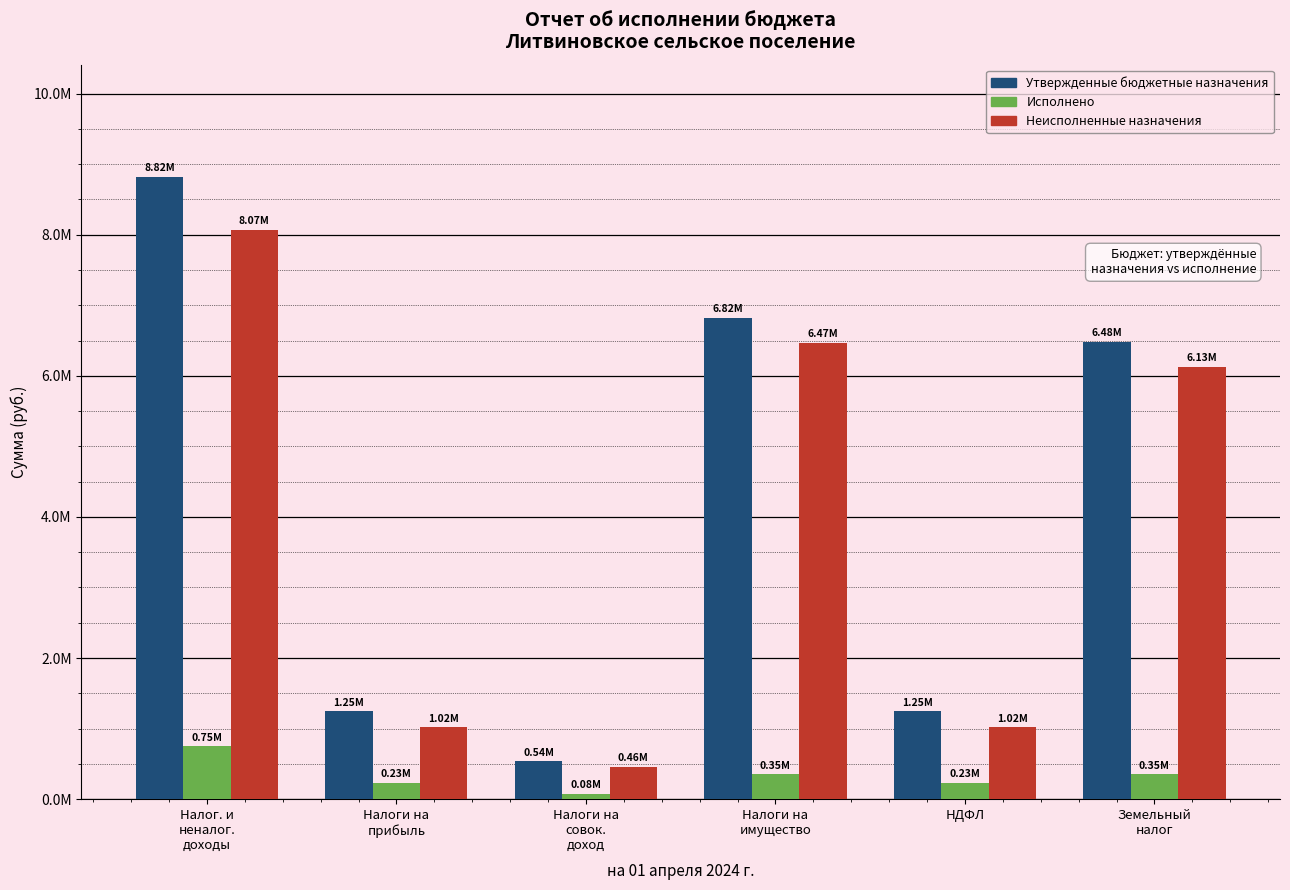

What is the difference between the Неисполненные назначения values at Налоги на
совок.
доход and НДФЛ?

558910.7